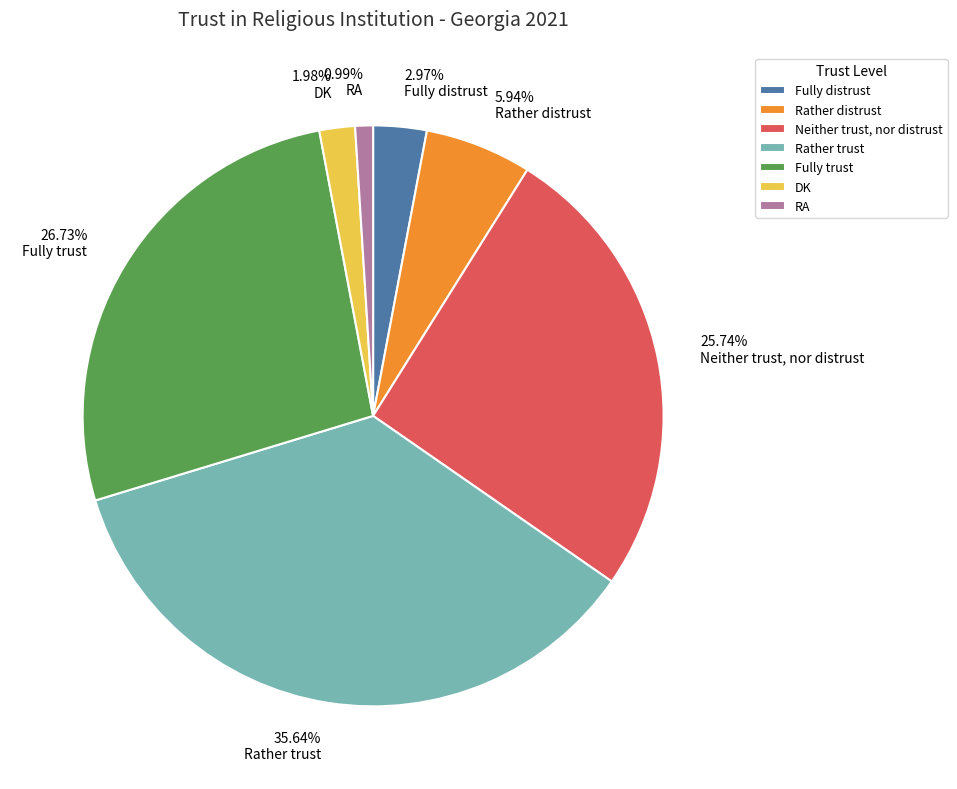

What is the largest slice in the pie chart?

Rather trust